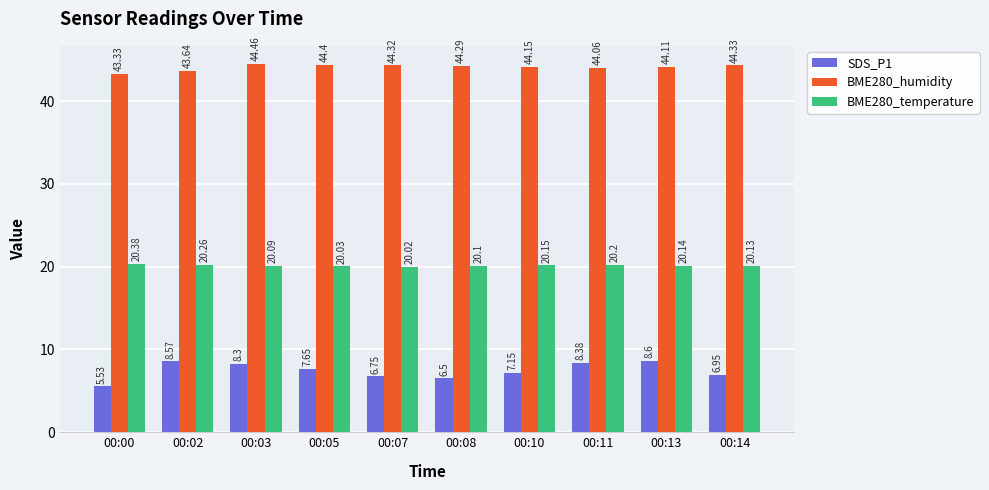

Which category has the lowest value in the BME280_humidity series?

00:00